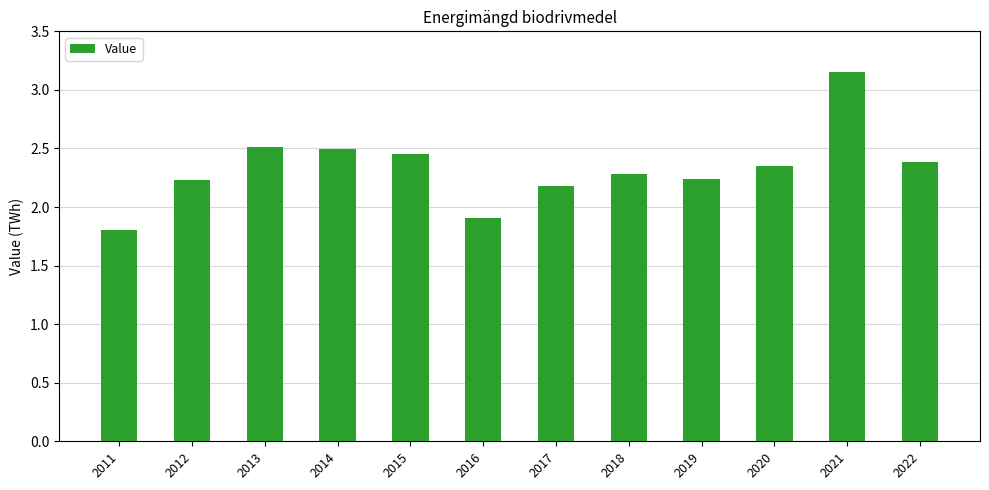

Where is the data nearest to the value 2?

2016